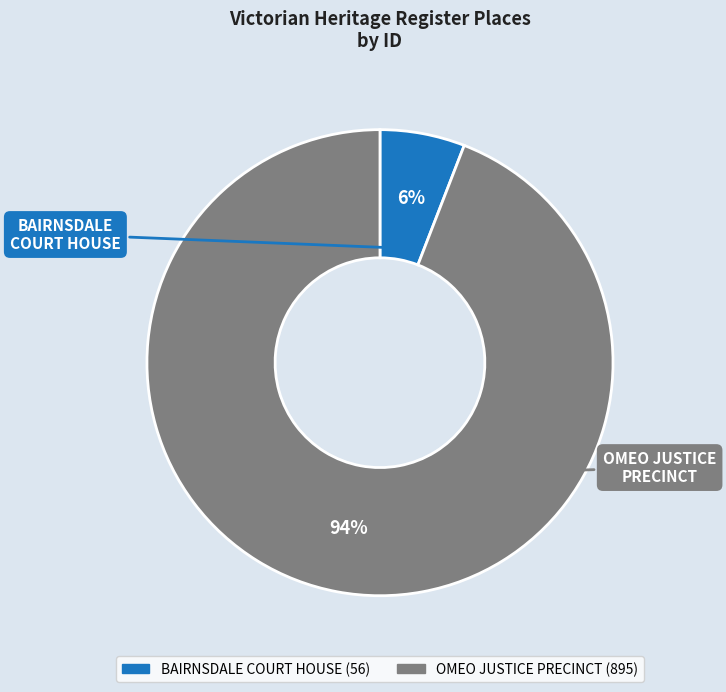

Rank the categories by value from highest to lowest.

OMEO JUSTICE PRECINCT, BAIRNSDALE COURT HOUSE